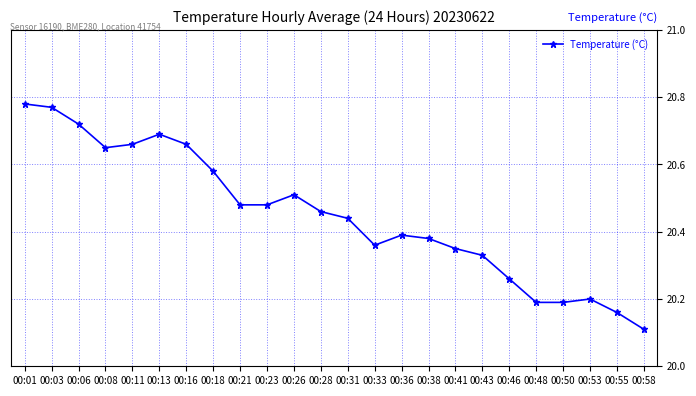

At which label is the value closest to 20?

00:58